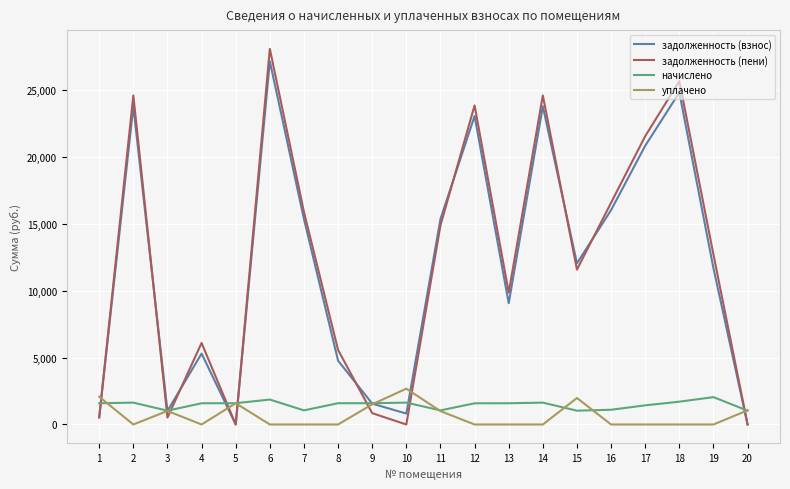

The value of задолженность (пени) at 2 is 24602.6. True or false?

True